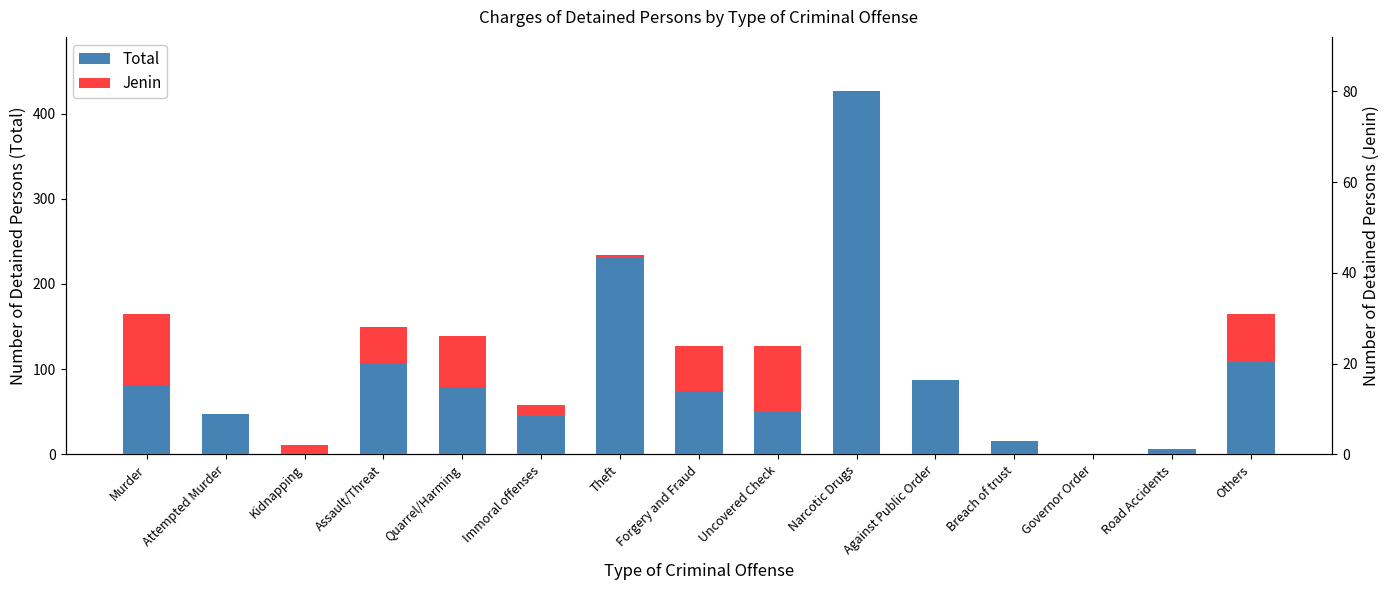

What is the greatest value displayed?

426